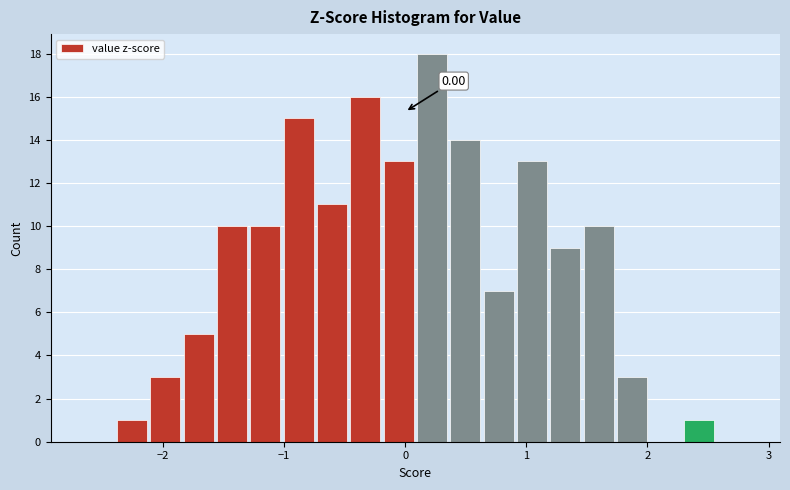

Around what value on the x-axis is the tallest bar? Give the approximate position of its centre, as read against the axis.

0.2